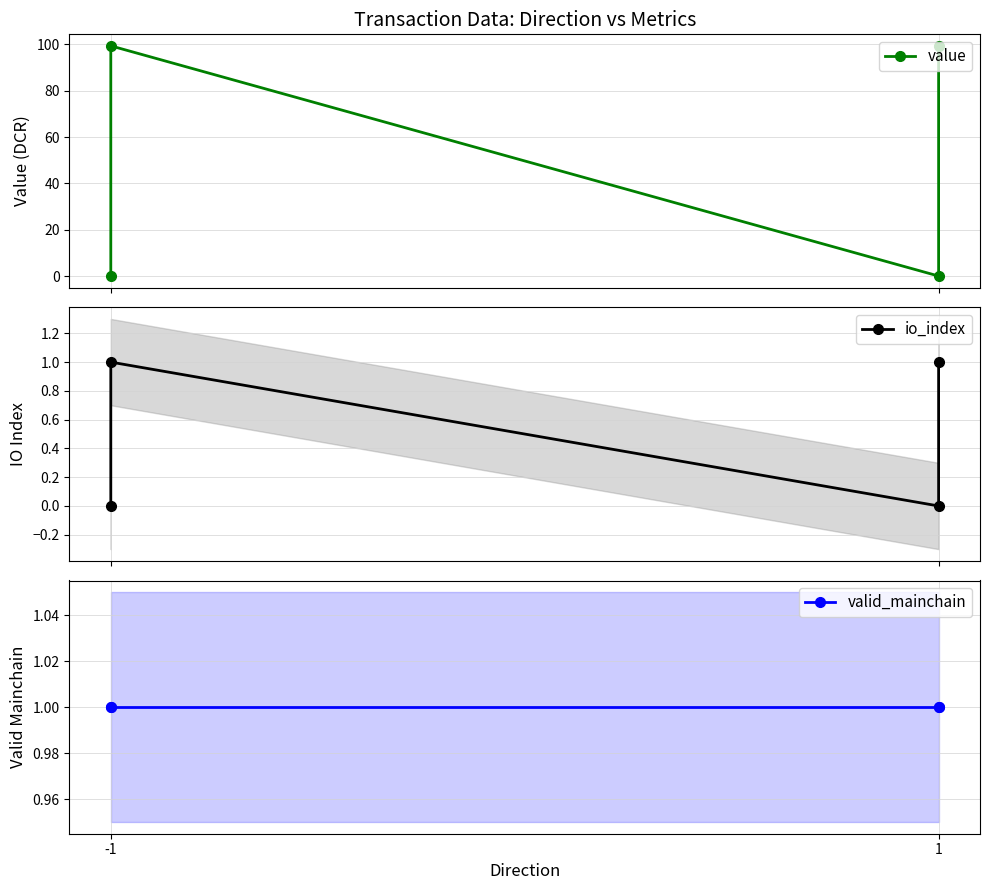

What is the value of the valid_mainchain point at the 4th from the left?

1.0